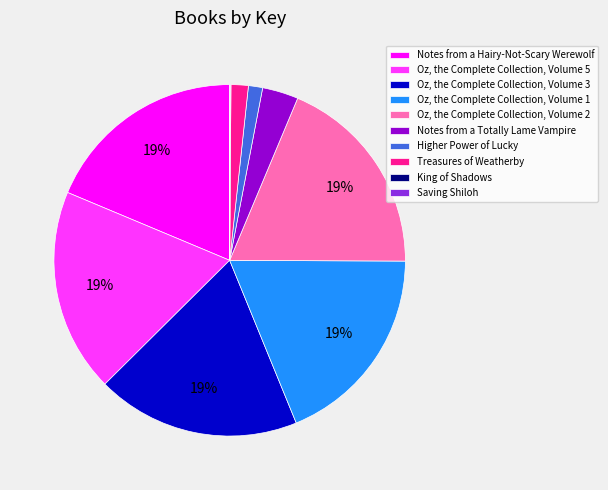

Combined, do Higher Power of Lucky and Notes from a Hairy-Not-Scary Werewolf account for over 50%?

No